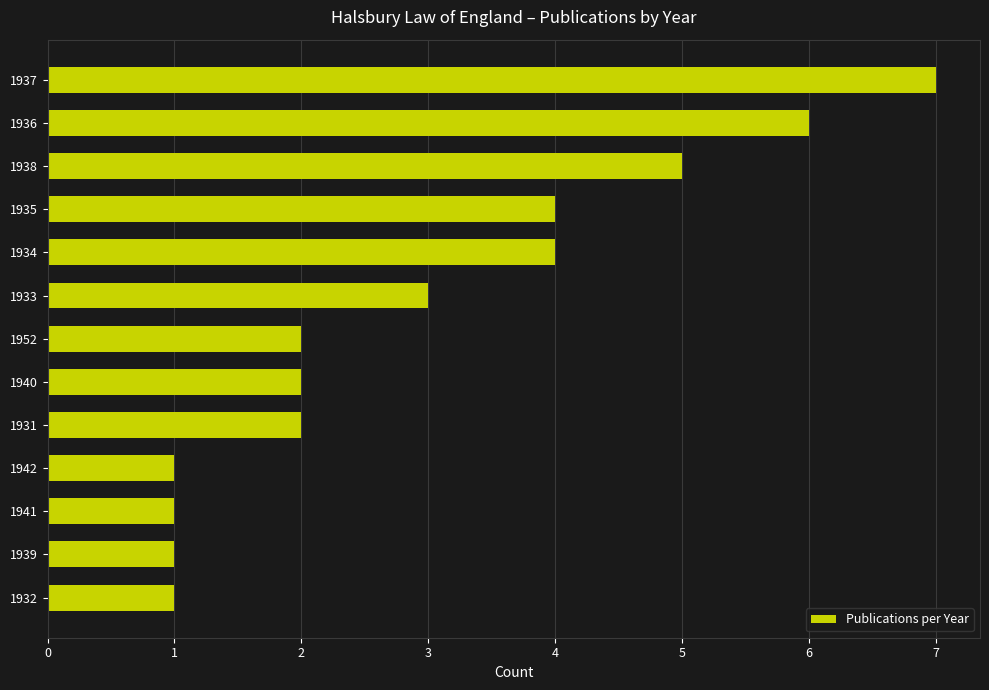

What is the maximum value shown in the chart?

7